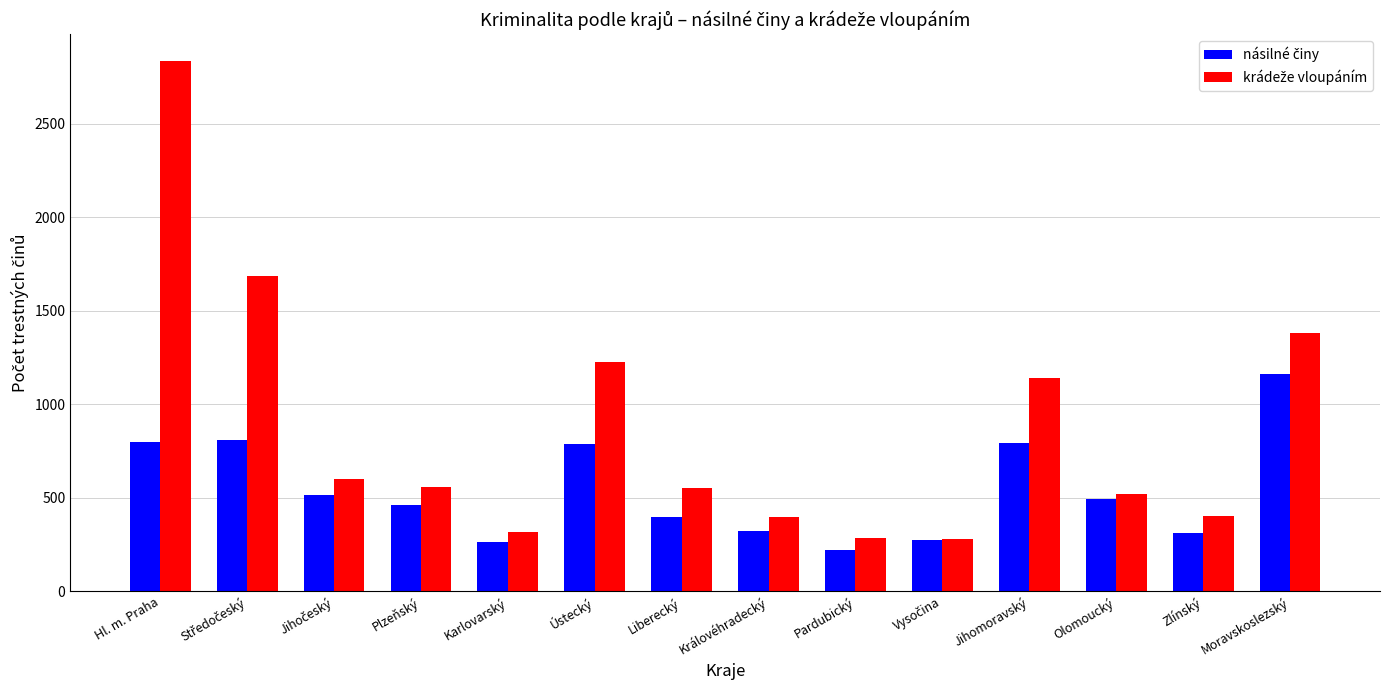

At which category is the sum across all series the highest?

Hl. m. Praha